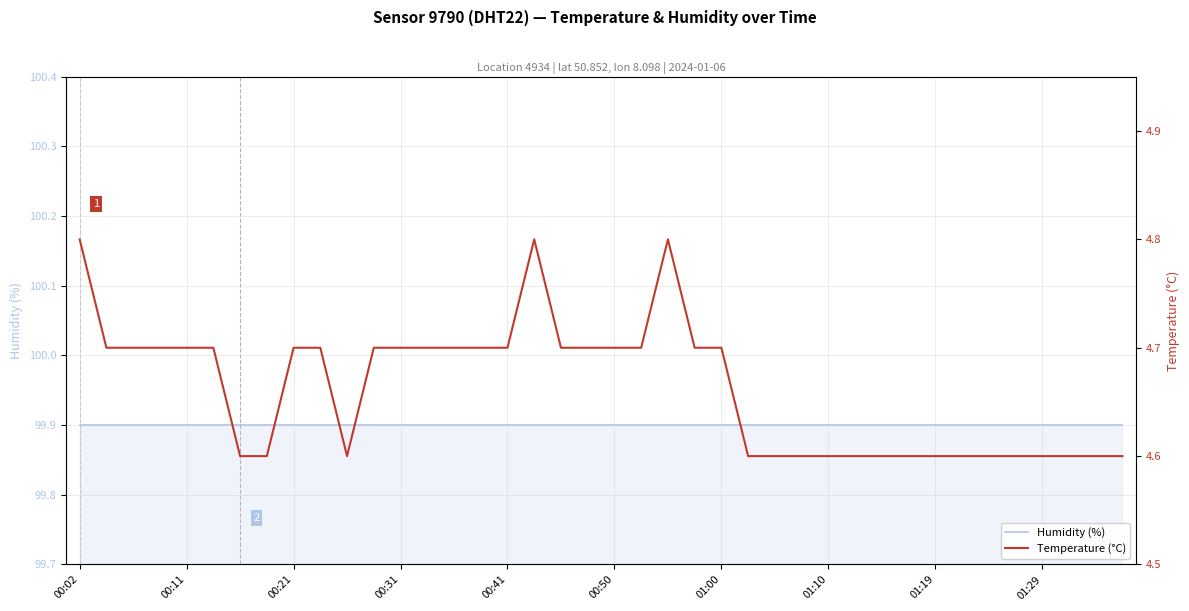

What is the difference between the highest and lowest values at 01:10?

95.3